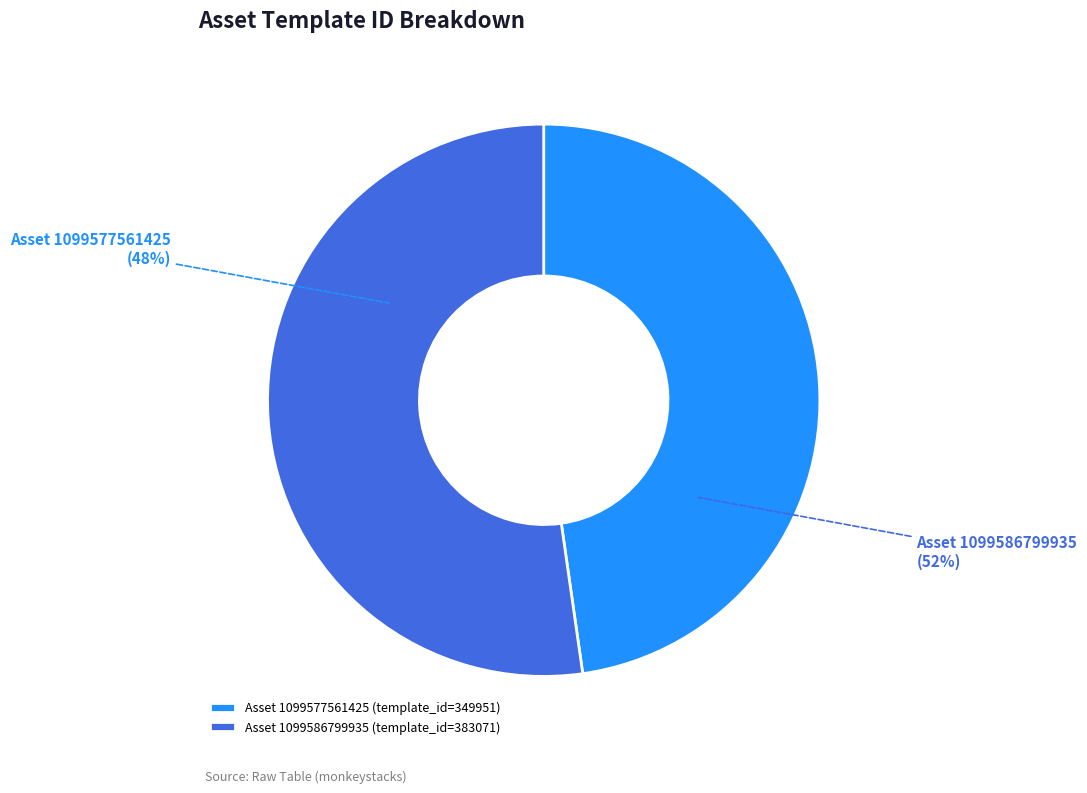

Between 1099577561425 and 1099586799935, which is larger?

1099586799935